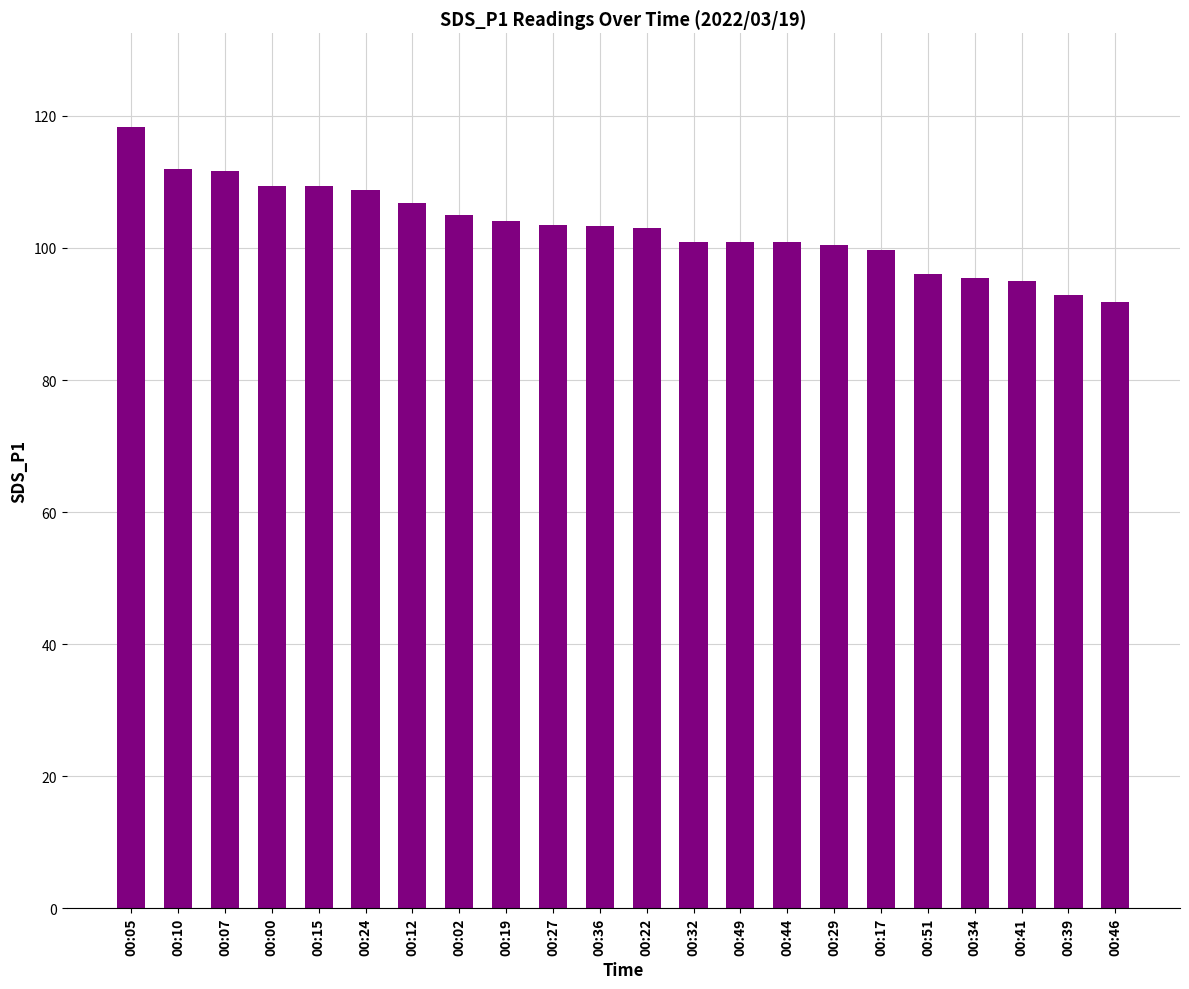

Approximately how many times larger is the value at 00:07 compared to 00:00?

1.0